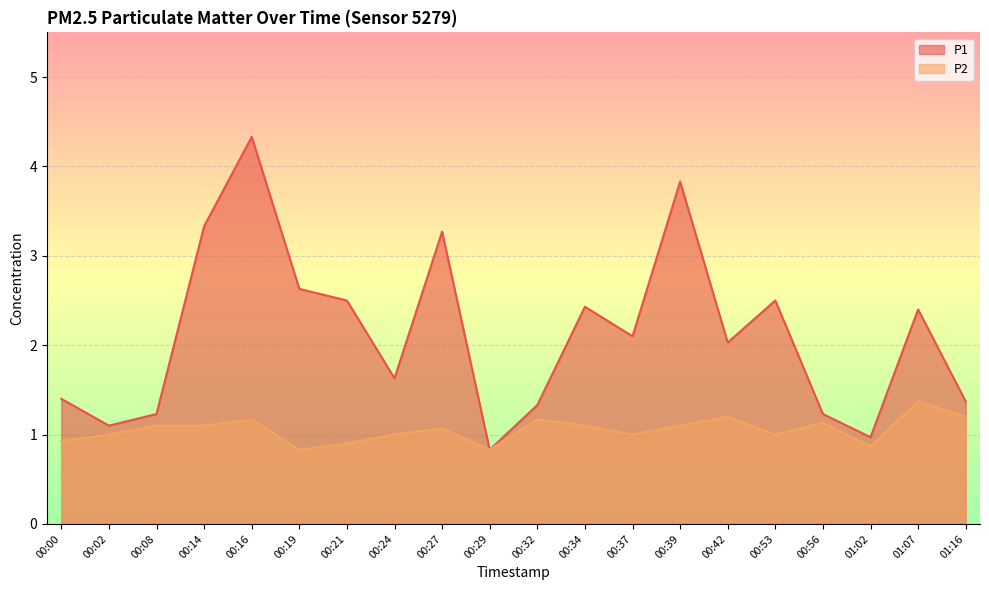

Which series changed the most between 00:16 and 01:07?

P1